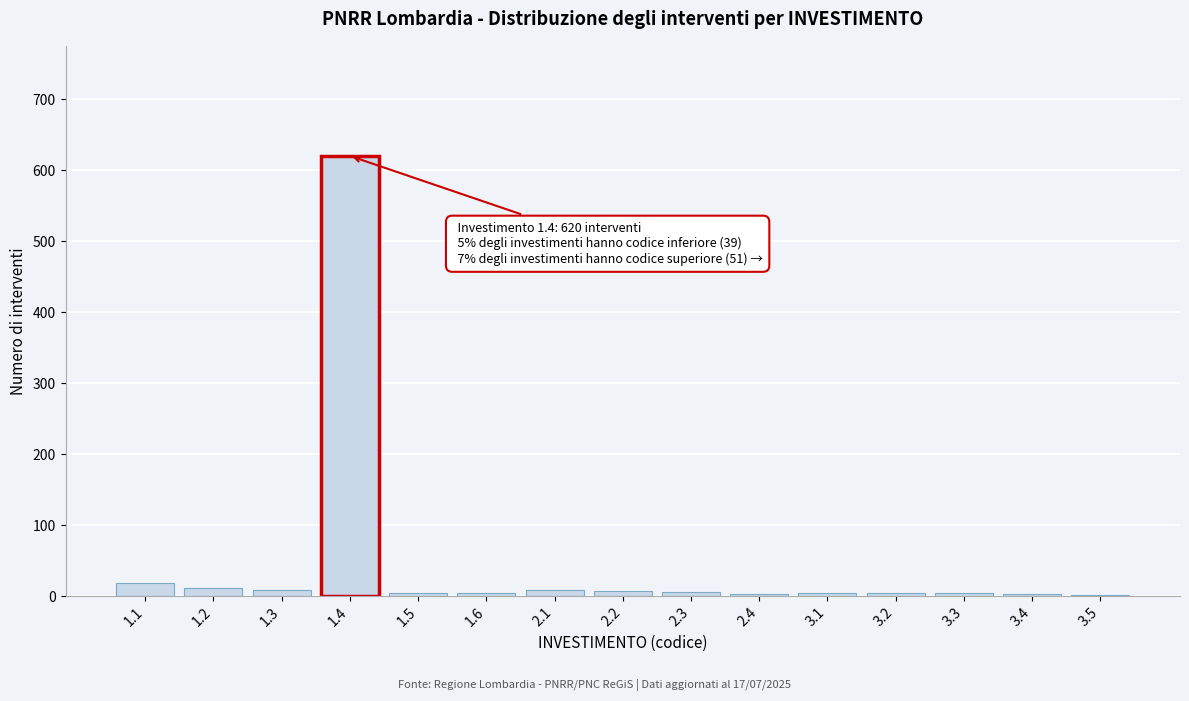

What is the greatest value displayed?

620